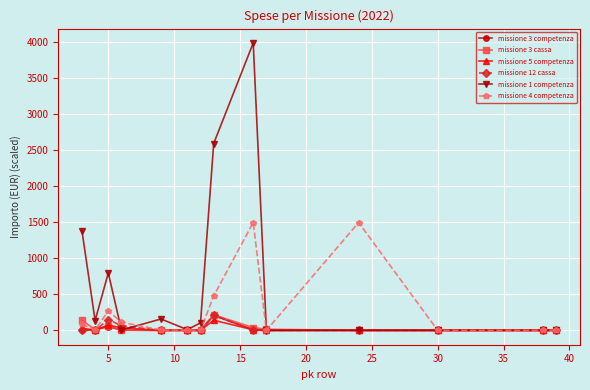

What is the highest value of the missione 5 competenza series?

140.0